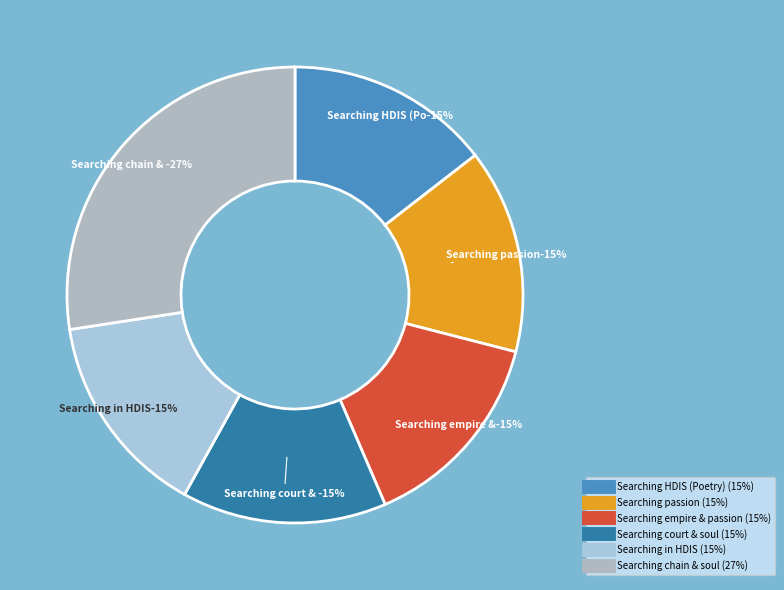

How many segments does this pie chart have?

6